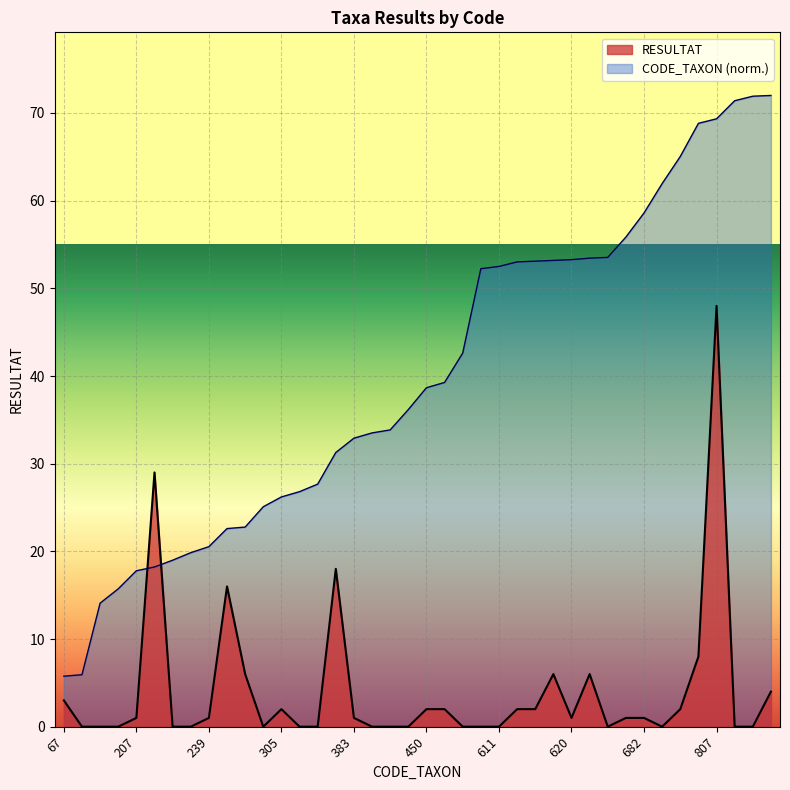

True or false: CODE_TAXON has a value of 42.6 at 496.

True